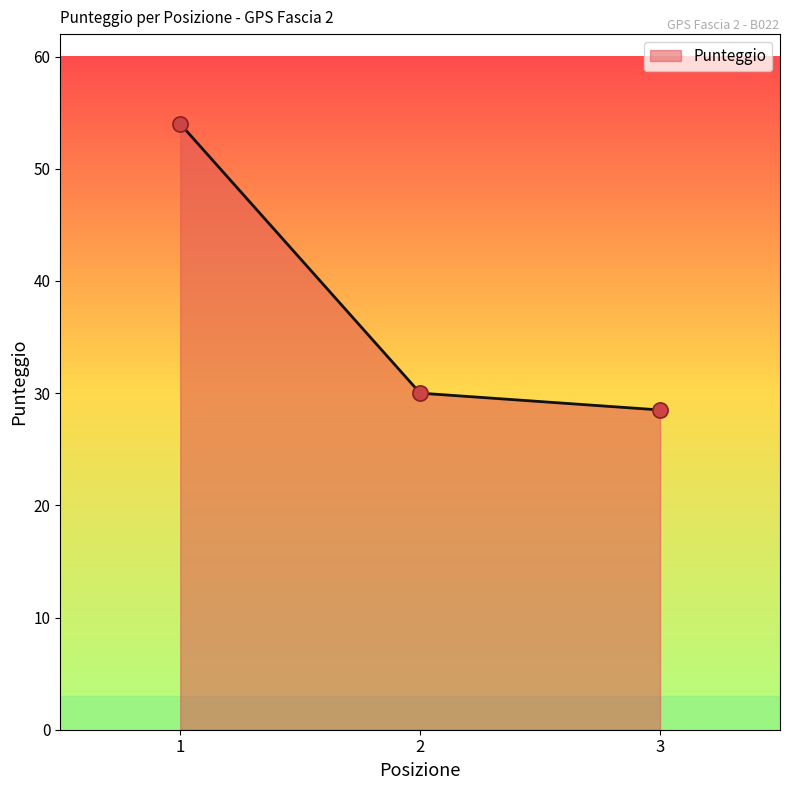

Between 3 and 1, which is larger?

1